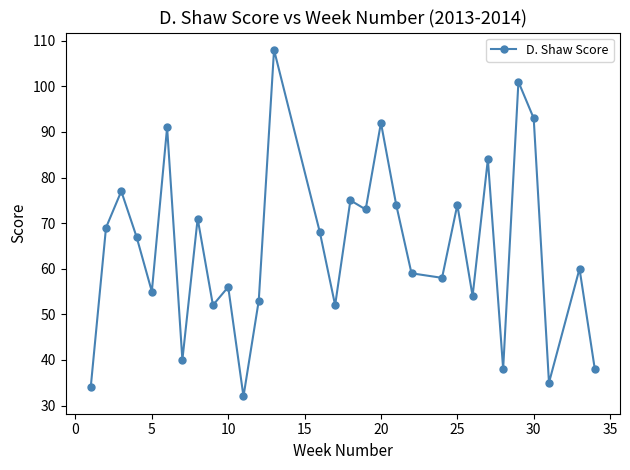

Reading left to right, extract all data points from this chart.

34	69	77	67	55	91	40	71	52	56	32	53	108	68	52	75	73	92	74	59	58	74	54	84	38	101	93	35	60	38